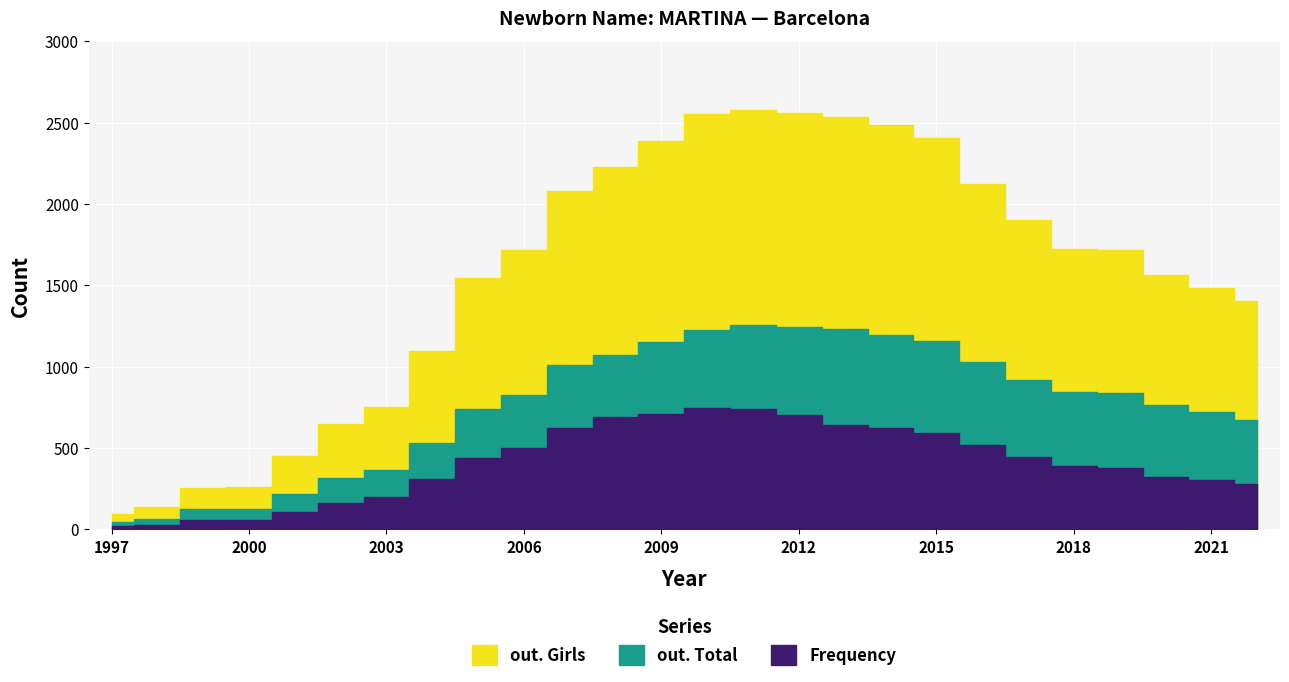

Rank the series by their maximum value, from highest to lowest.

out. Girls, out. Total, Frequency